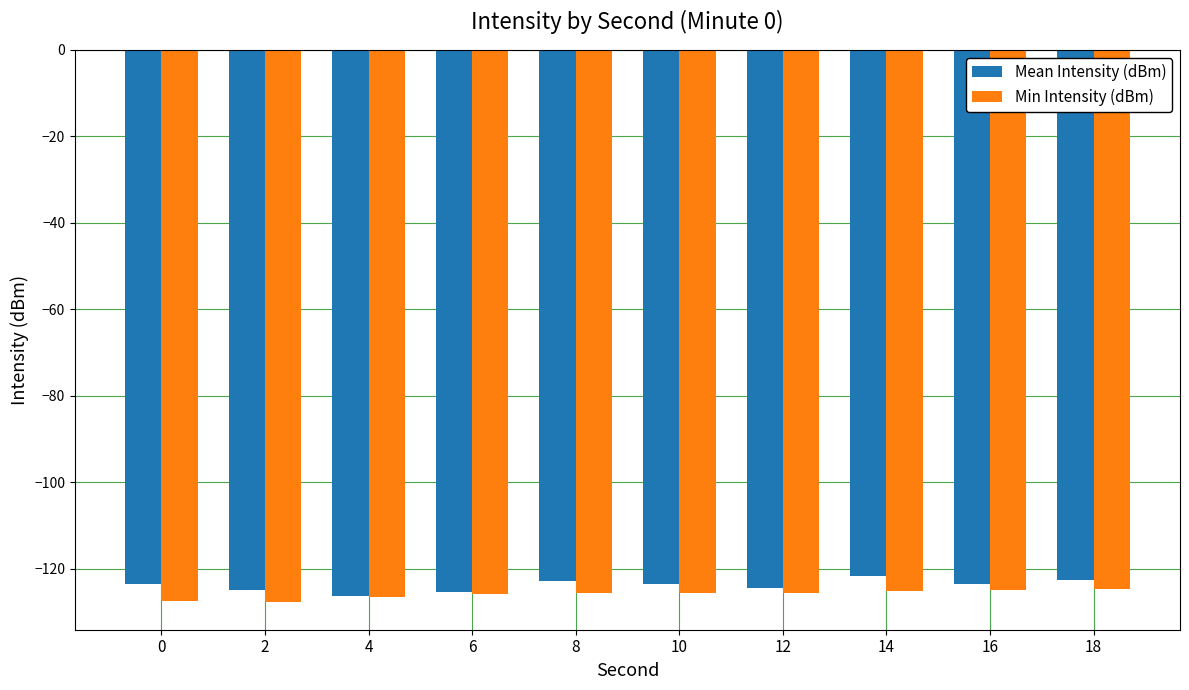

What is the total value across all series at 2?

-252.8